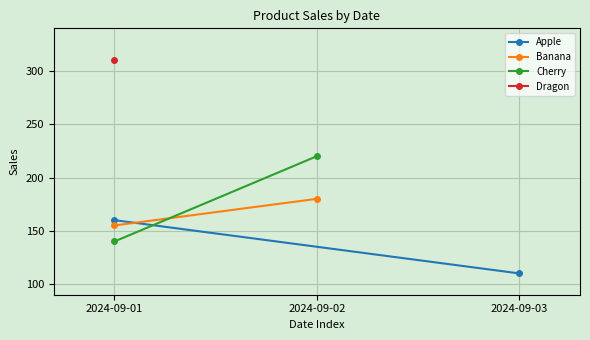

Is it true that Cherry equals 345 at 2024-09-02?

False